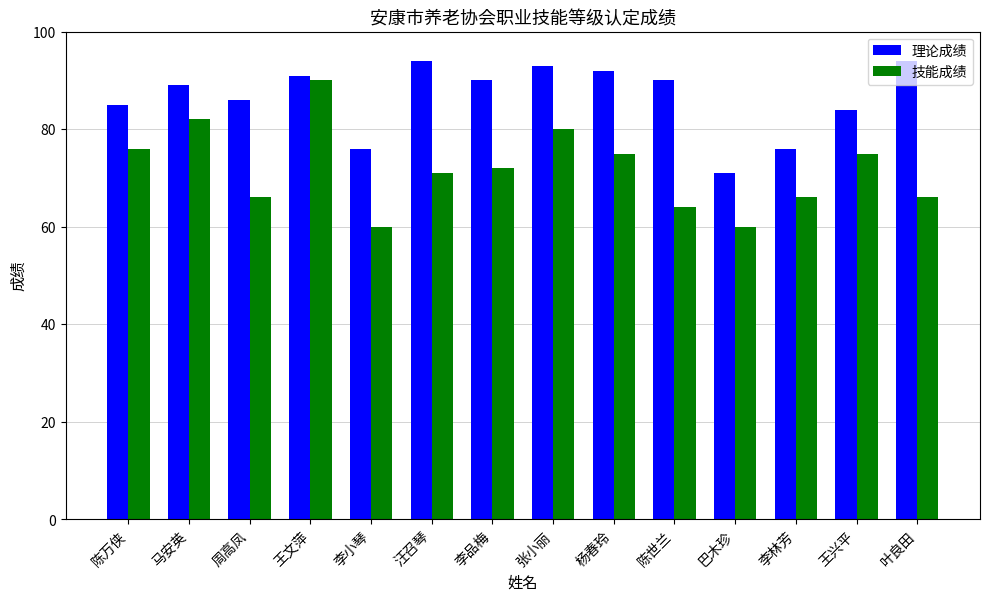

Rank the series by their maximum value, from lowest to highest.

技能成绩, 理论成绩